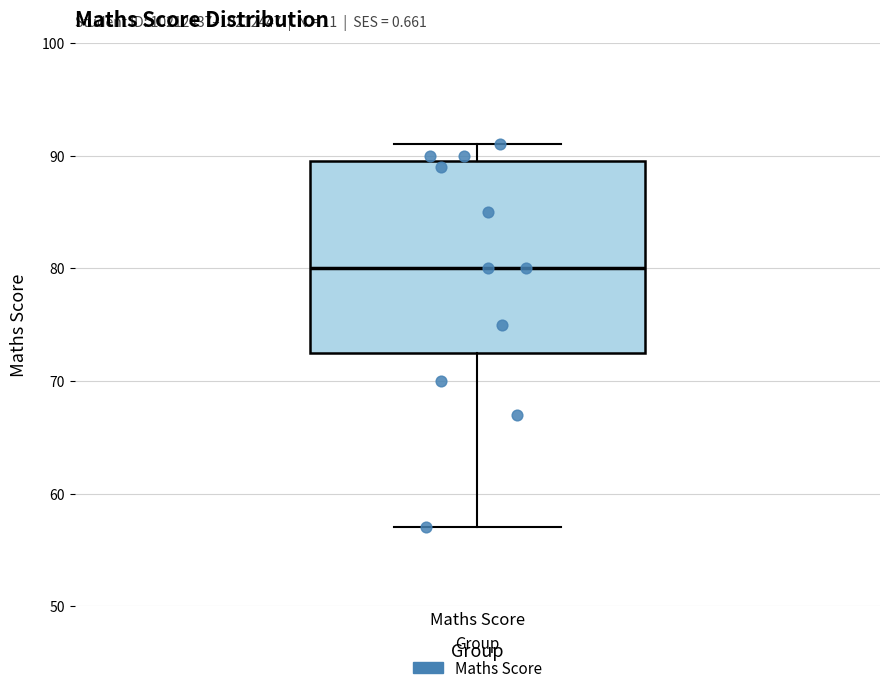

Read this box plot against the y-axis: the position of the median line, the range covered by the box, and the ends of both whiskers. The values are not printed on the chart, so give them approximately, as read against the axis.

median 80, box 73 to 90, whiskers 57 to 91